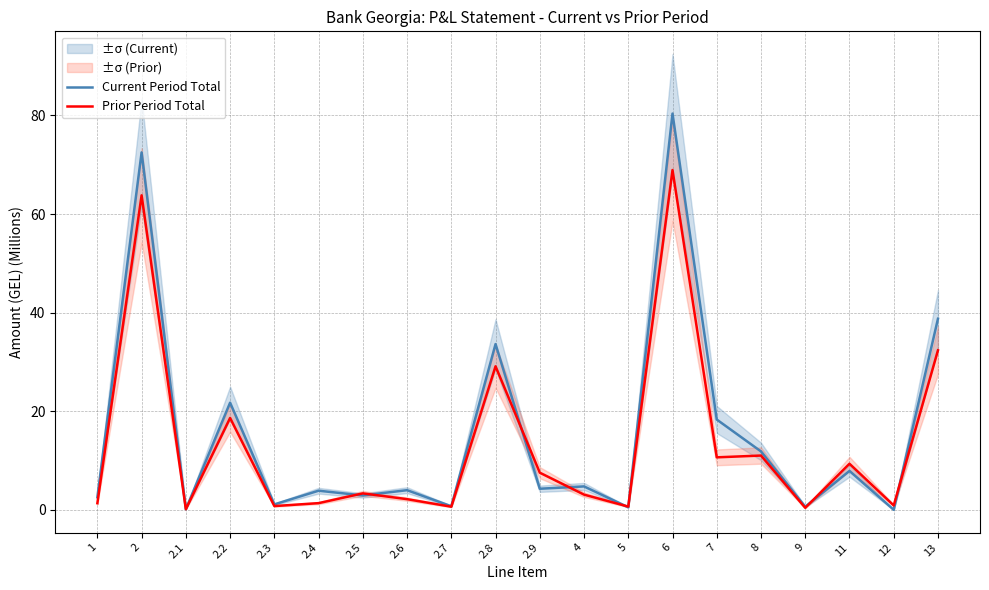

List the series in order of their overall mean, highest first.

Current Period Total, Prior Period Total